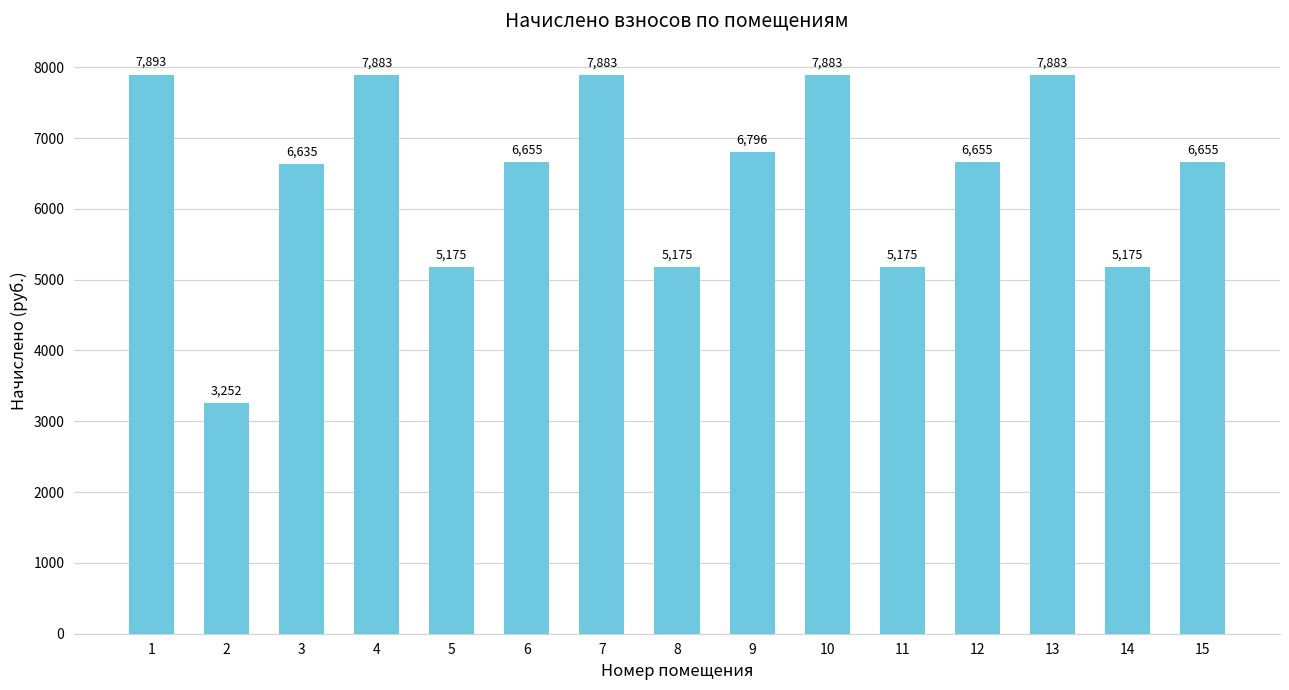

What is the average value?

6451.6